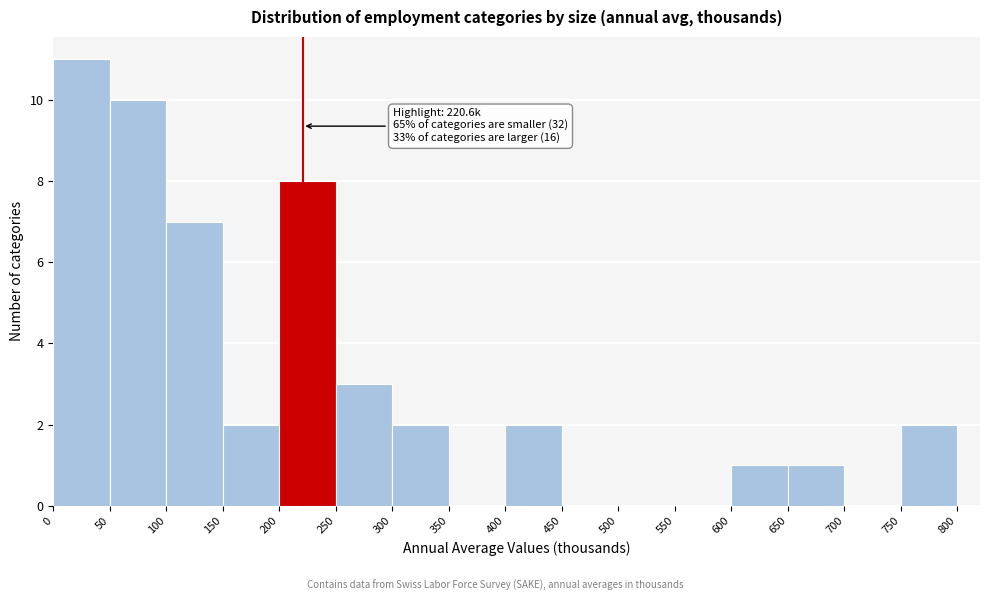

Over which range of the x-axis is the bar tallest?

0 to 50